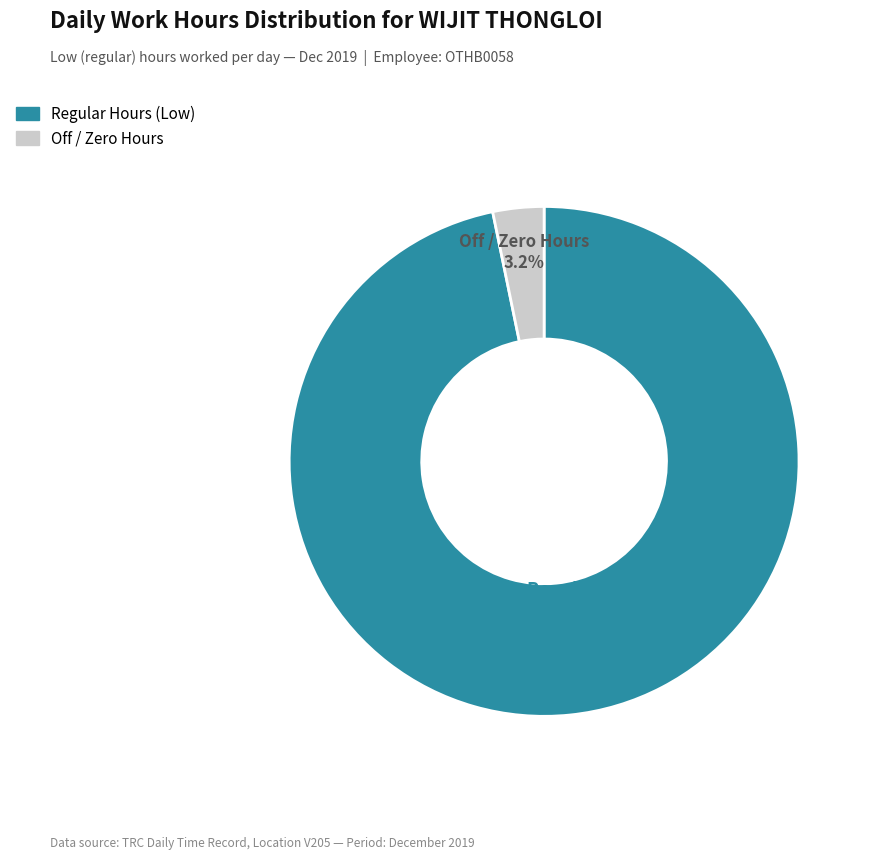

Count the number of slices in the pie.

2